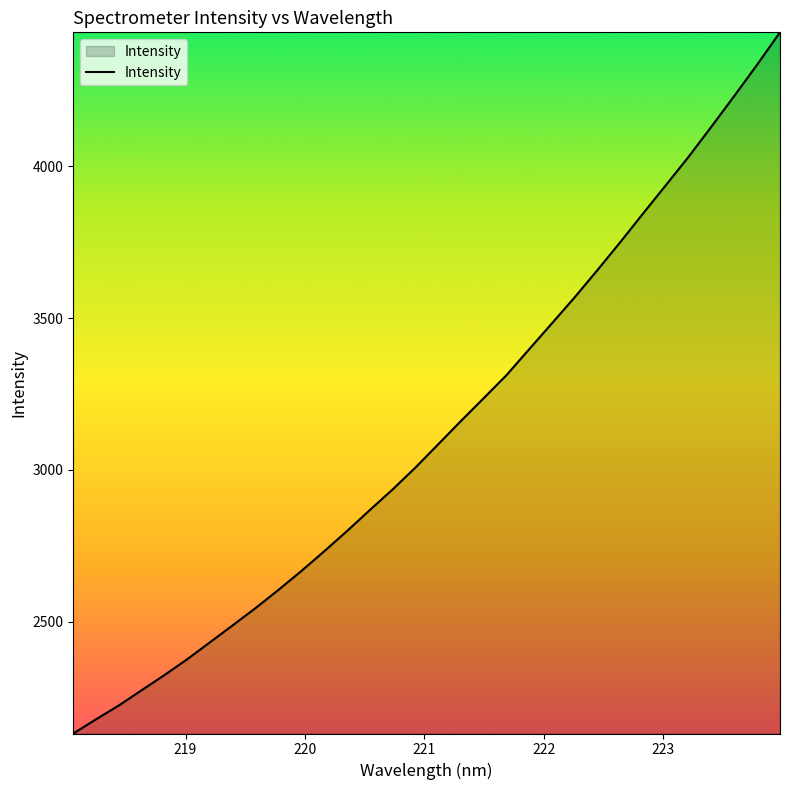

What is the greatest value displayed?

4441.9